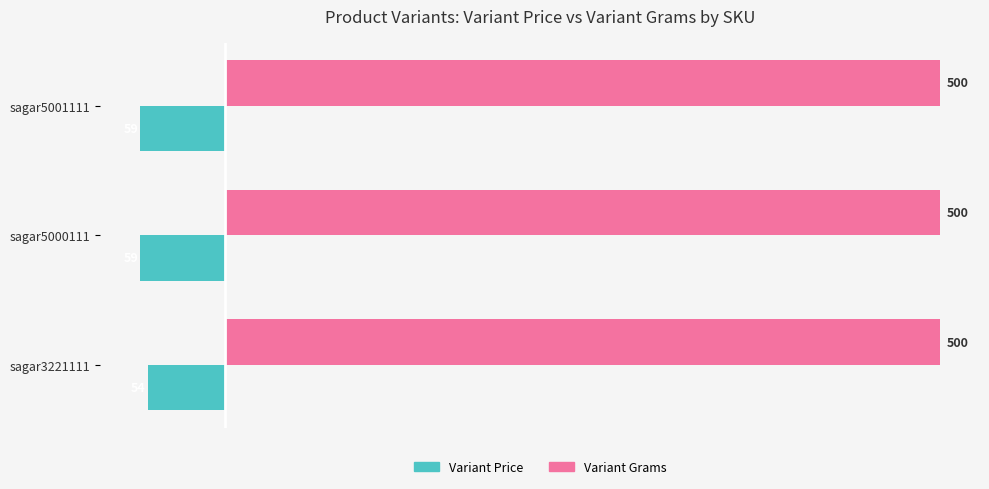

What is the minimum value shown in the chart?

-59